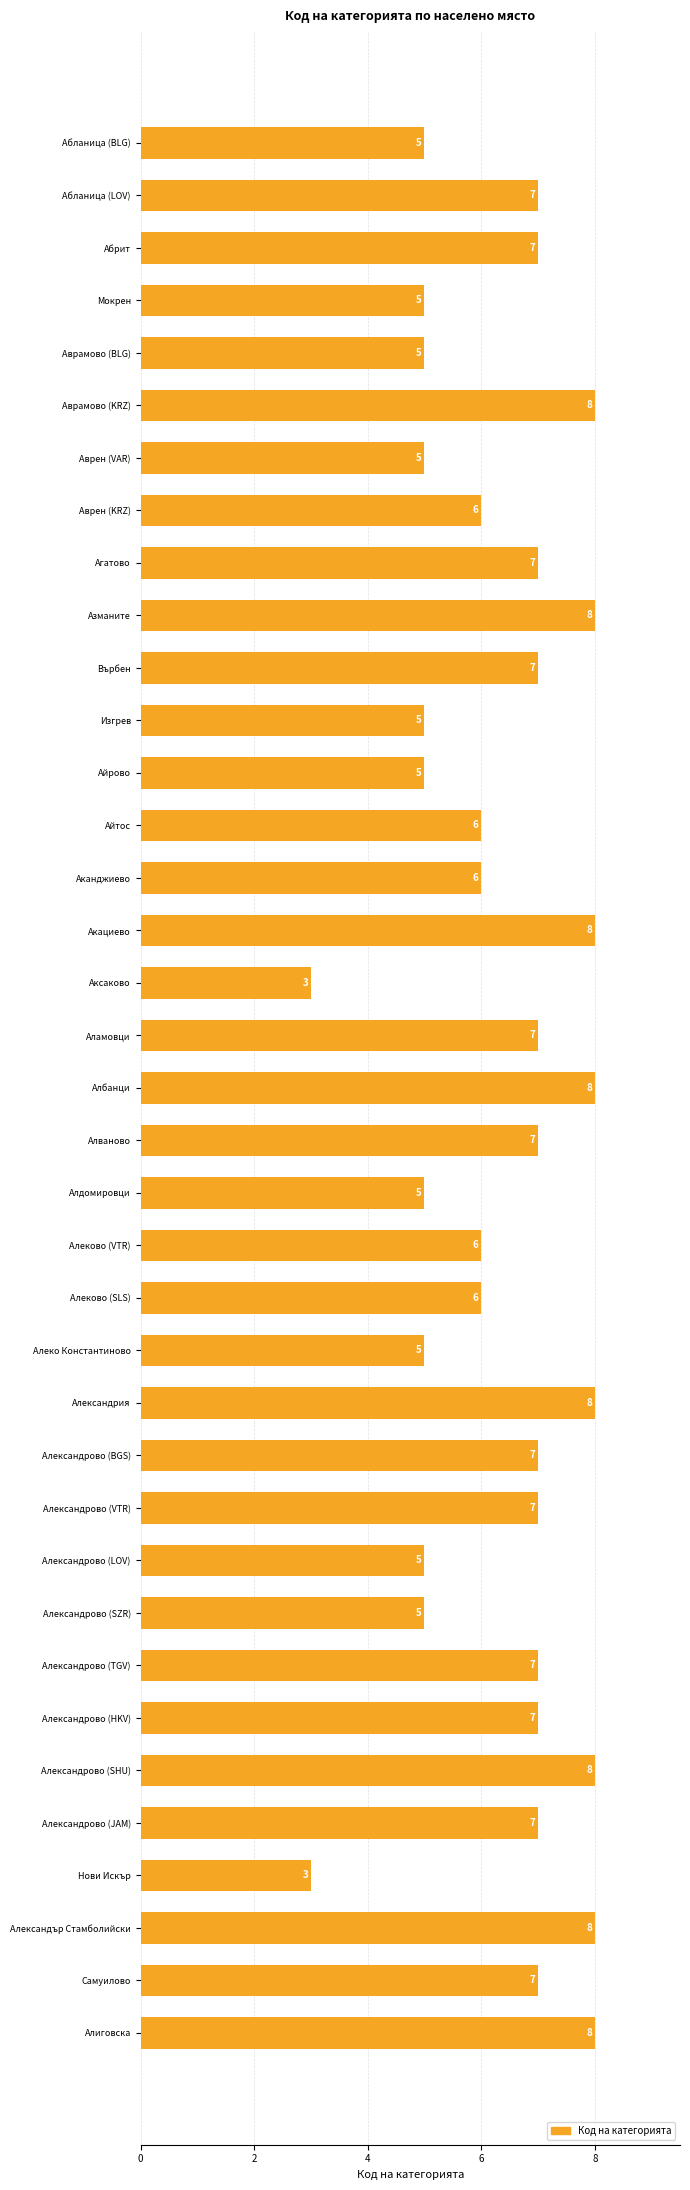

How many distinct data groups are displayed?

1